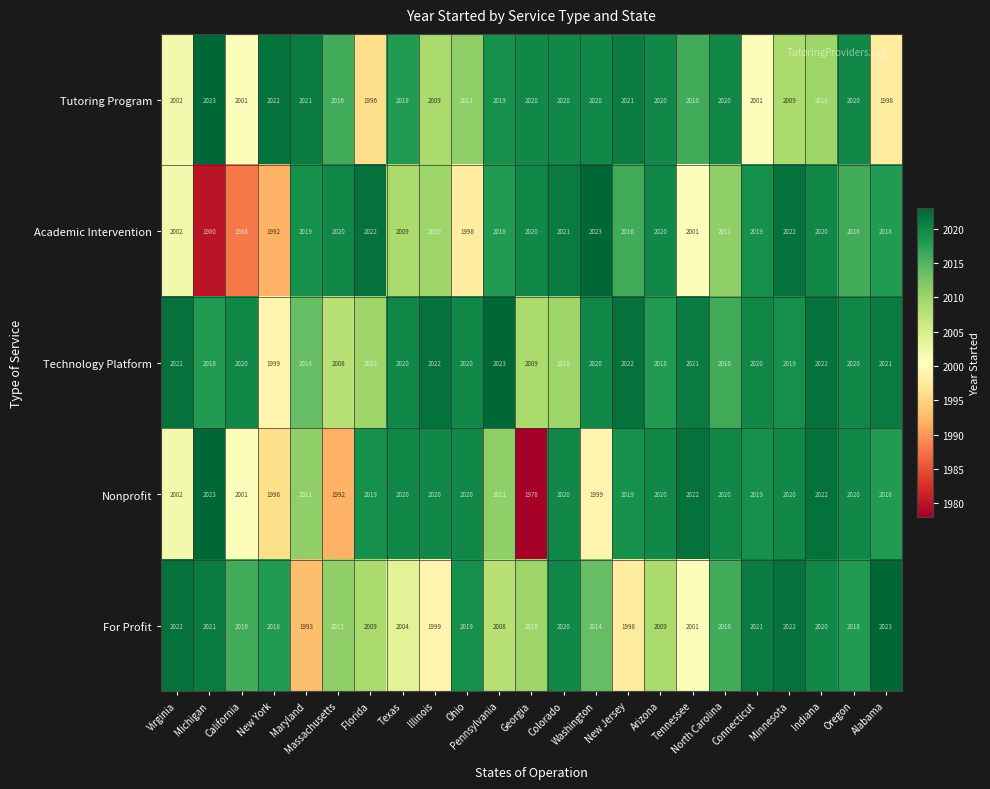

What is the sum of all Tutoring Program values?

46313